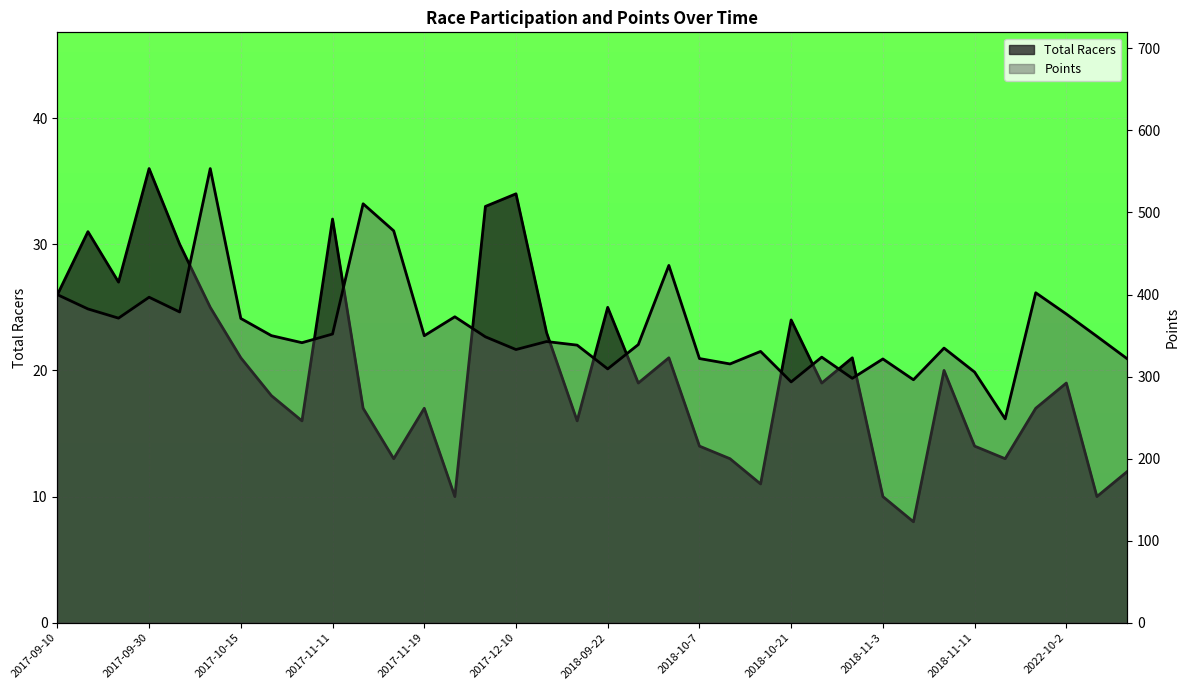

Reading right to left, extract all data points from this chart.

Total Racers: 2022-10-30=12.0	2022-10-29=10.0	2022-10-2=19.0	2022-10-1=17.0	2022-09-9=13.0	2018-11-11=14.0	2018-11-10=20.0	2018-11-4=8.0	2018-11-3=10.0	2018-10-28=21.0	2018-10-27=19.0	2018-10-21=24.0	2018-10-14=11.0	2018-10-13=13.0	2018-10-7=14.0	2018-10-6=21.0	2018-09-23=19.0	2018-09-22=25.0	2018-01-7=16.0	2018-01-6=23.0	2017-12-10=34.0	2017-12-9=33.0	2017-12-2=10.0	2017-11-19=17.0	2017-11-18=13.0	2017-11-12=17.0	2017-11-11=32.0	2017-11-5=16.0	2017-11-4=18.0	2017-10-15=21.0	2017-10-14=25.0	2017-10-1=30.0	2017-09-30=36.0	2017-09-24=27.0	2017-09-23=31.0	2017-09-10=26.0
Points: 2022-10-30=321.5	2022-10-29=349.1	2022-10-2=376.3	2022-10-1=402.1	2022-09-9=248.5	2018-11-11=305.5	2018-11-10=334.7	2018-11-4=296.1	2018-11-3=321.5	2018-10-28=297.9	2018-10-27=323.7	2018-10-21=293.5	2018-10-14=330.7	2018-10-13=315.4	2018-10-7=322.0	2018-10-6=435.4	2018-09-23=339.0	2018-09-22=309.3	2018-01-7=338.3	2018-01-6=342.7	2017-12-10=332.9	2017-12-9=348.4	2017-12-2=372.9	2017-11-19=349.8	2017-11-18=477.7	2017-11-12=510.6	2017-11-11=351.9	2017-11-5=341.3	2017-11-4=349.9	2017-10-15=370.8	2017-10-14=553.5	2017-10-1=378.7	2017-09-30=396.7	2017-09-24=371.2	2017-09-23=382.4	2017-09-10=399.9